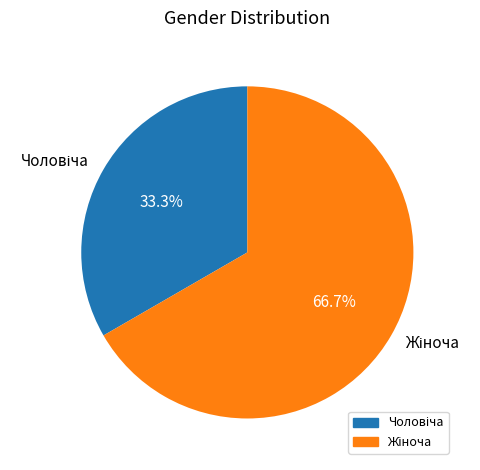

Does any single category account for the majority?

Yes